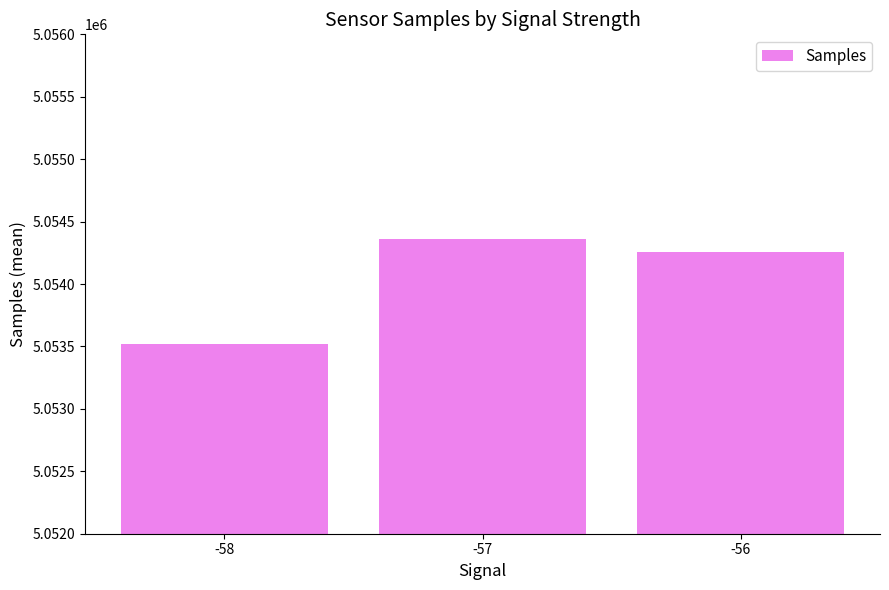

Is it true that the value at -56 is 5054257.0?

True